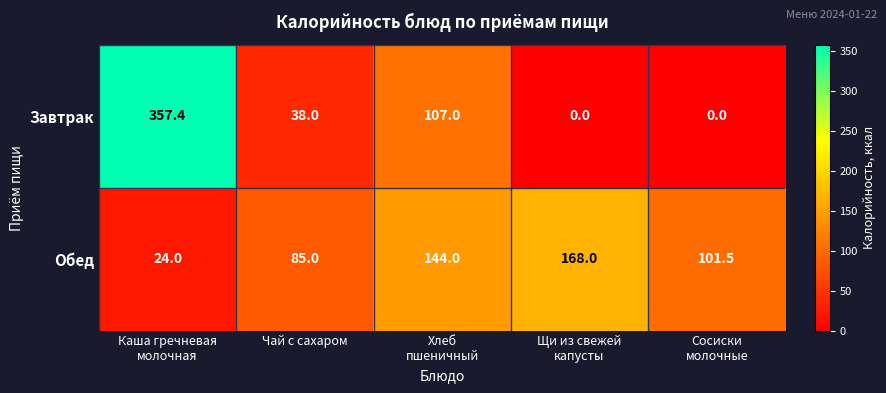

Count the Обед values in the range 85 to 144.

3